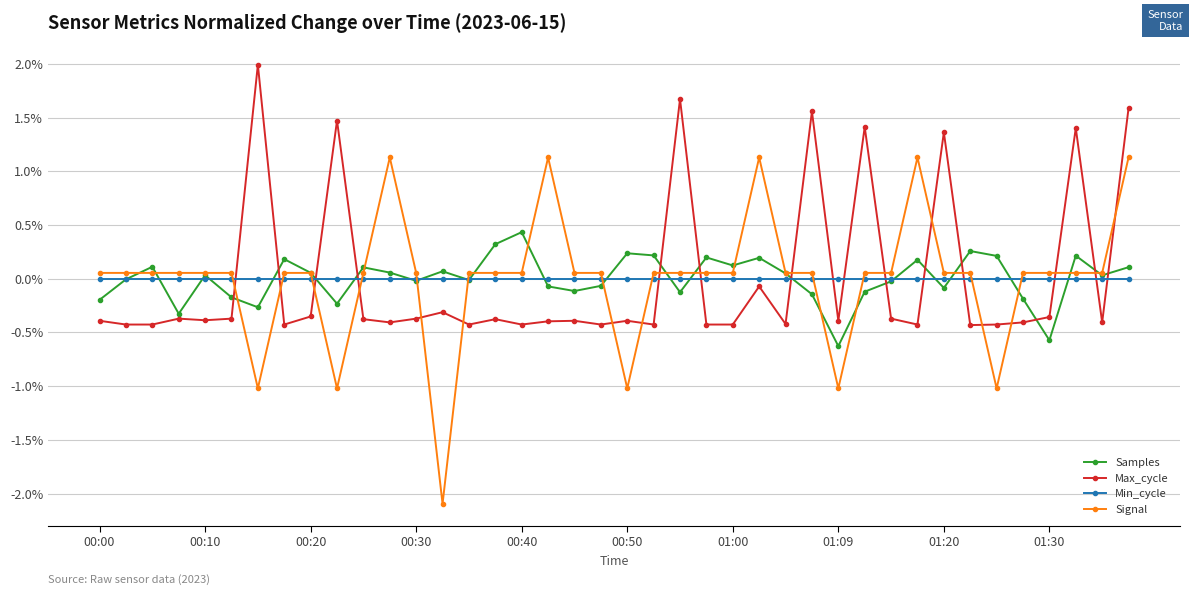

True or false: Samples and Max_cycle cross at least once.

True